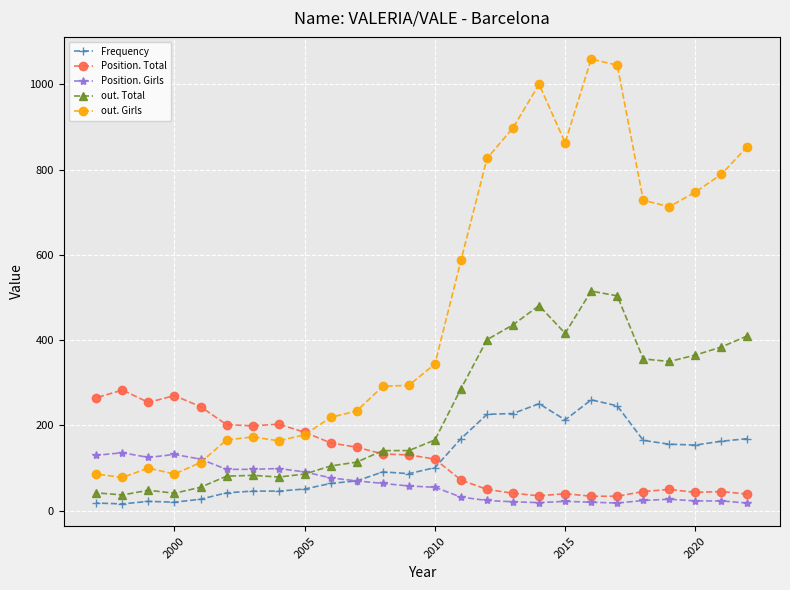

Which series has the widest spread of values?

out. Girls